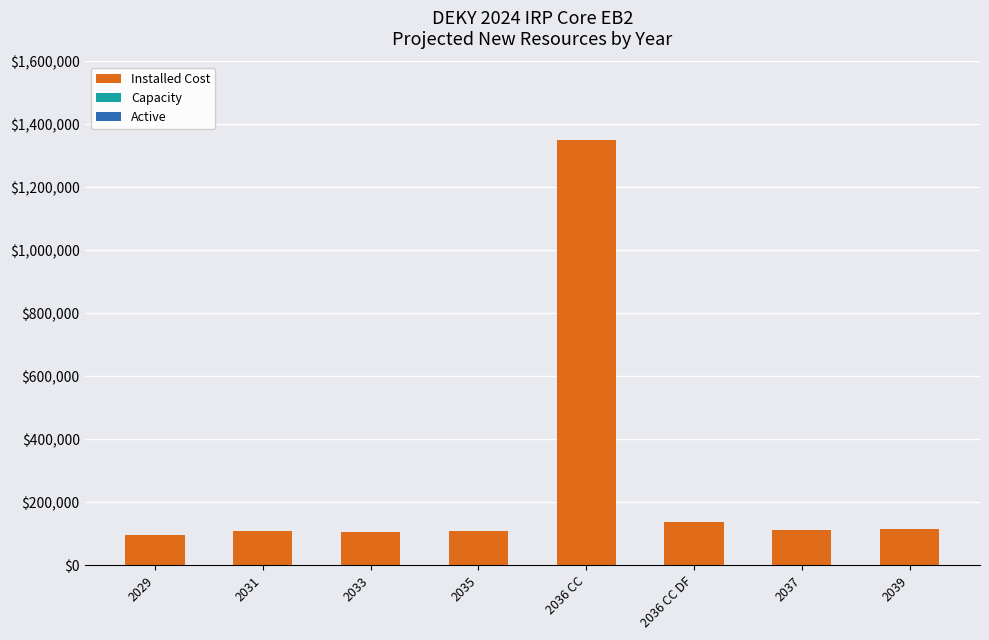

At which category is the sum across all series the highest?

2036 CC